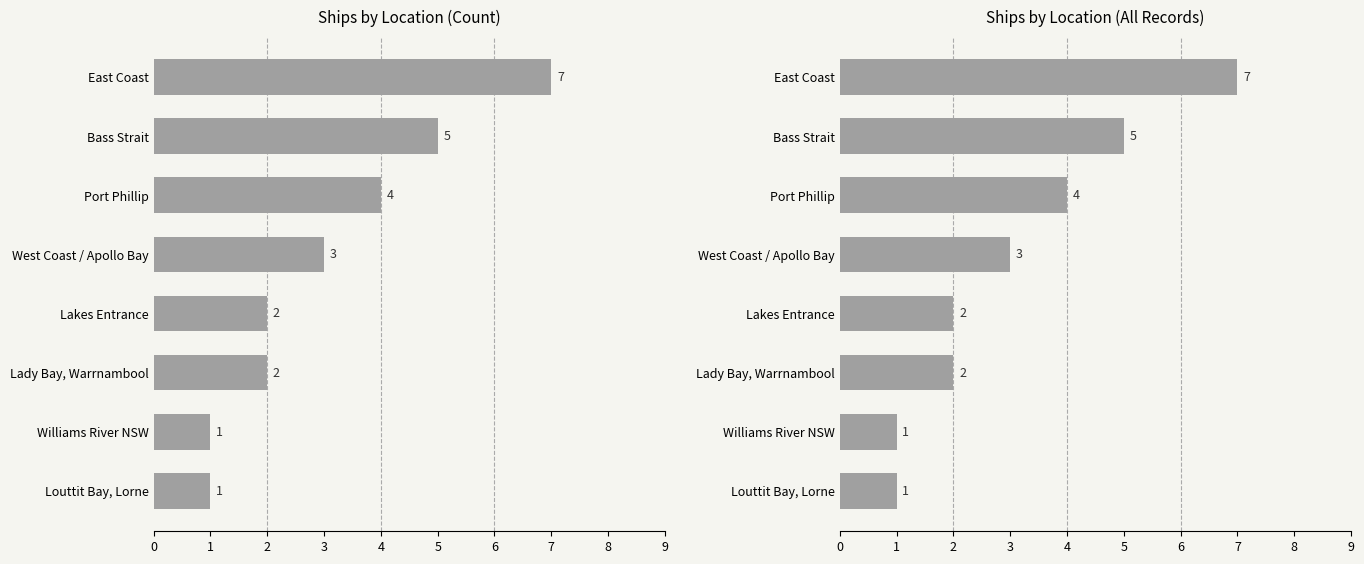

What is the approximate value at East Coast?

7